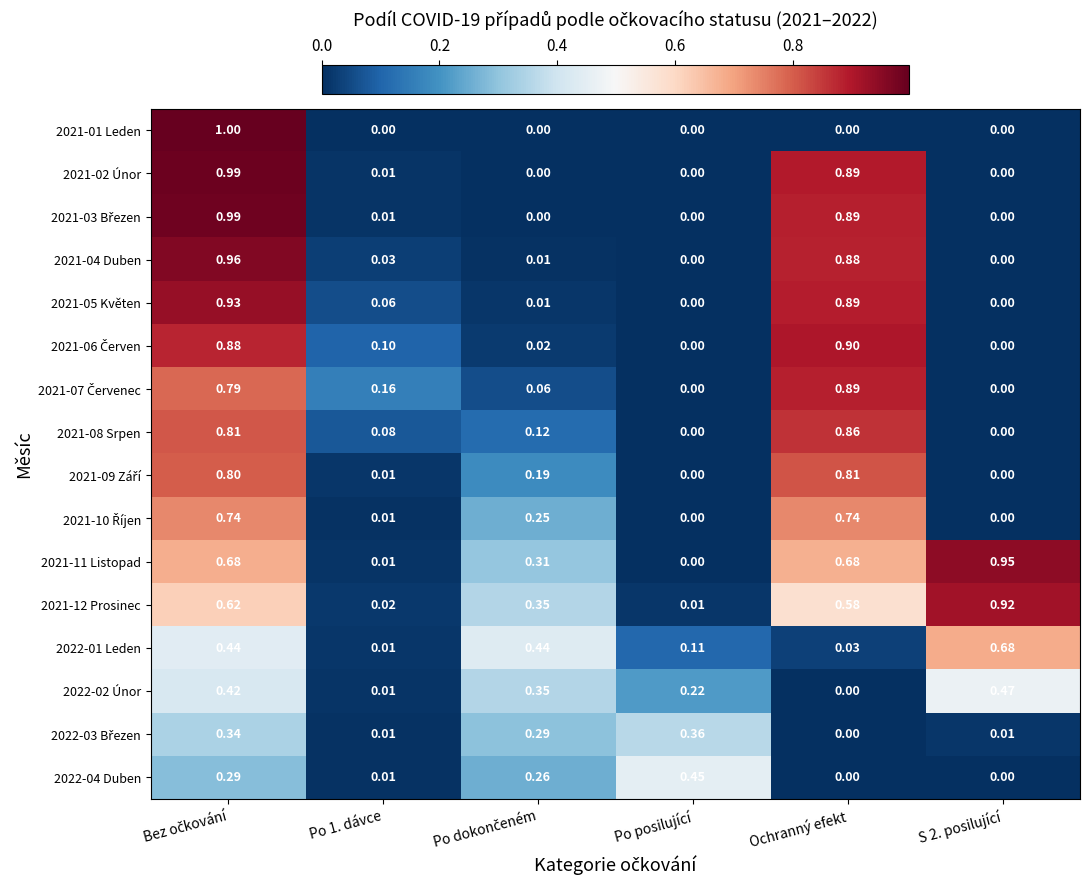

How many values in 2021-11 Listopad are above zero?

5